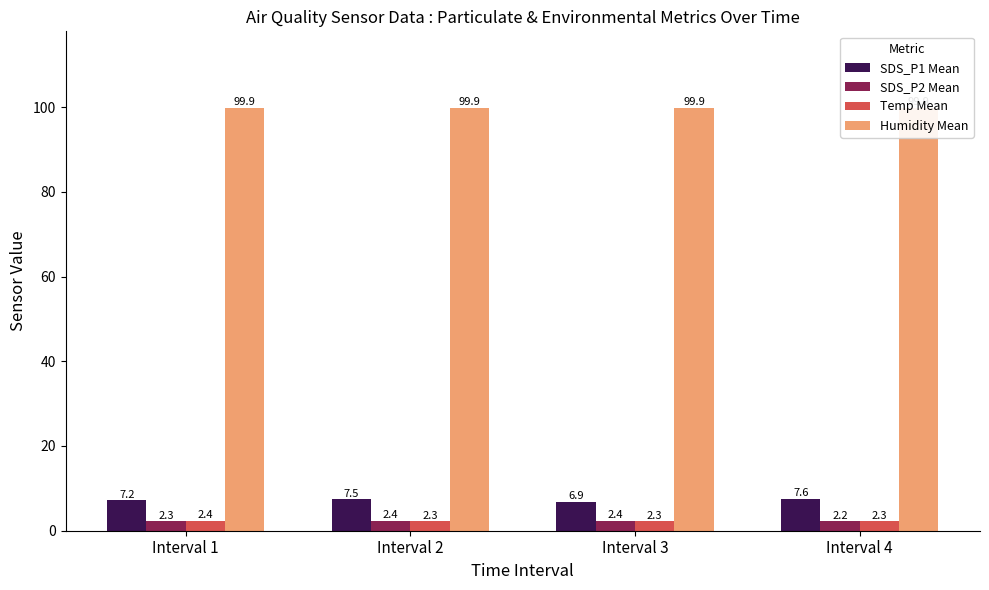

Reading right to left, extract all data points from this chart.

SDS_P1 Mean: Interval 4=7.6	Interval 3=6.9	Interval 2=7.5	Interval 1=7.2
SDS_P2 Mean: Interval 4=2.2	Interval 3=2.4	Interval 2=2.4	Interval 1=2.3
Temp Mean: Interval 4=2.3	Interval 3=2.3	Interval 2=2.3	Interval 1=2.4
Humidity Mean: Interval 4=99.9	Interval 3=99.9	Interval 2=99.9	Interval 1=99.9